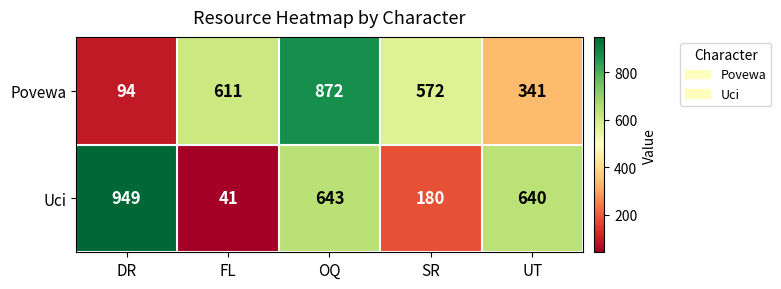

Reading left to right, what are all the values shown in this chart?

Povewa: DR=94	FL=611	OQ=872	SR=572	UT=341
Uci: DR=949	FL=41	OQ=643	SR=180	UT=640